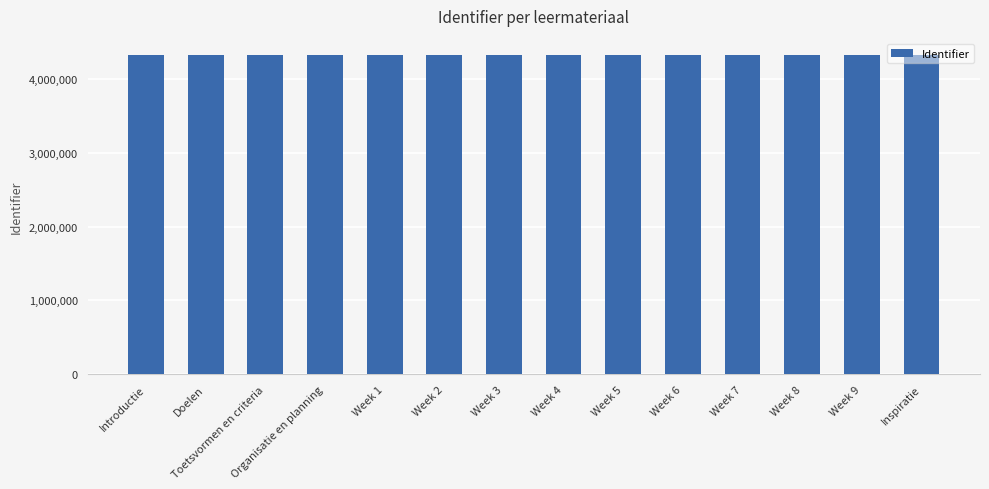

What is the greatest value displayed?

4327176